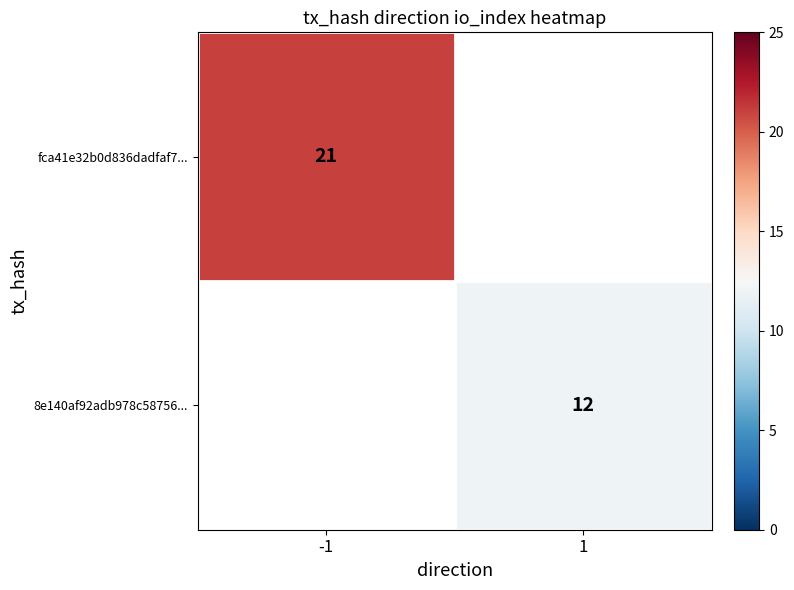

True or false: 8e140af92adb978c58756... has a value of 5 at 1.

False